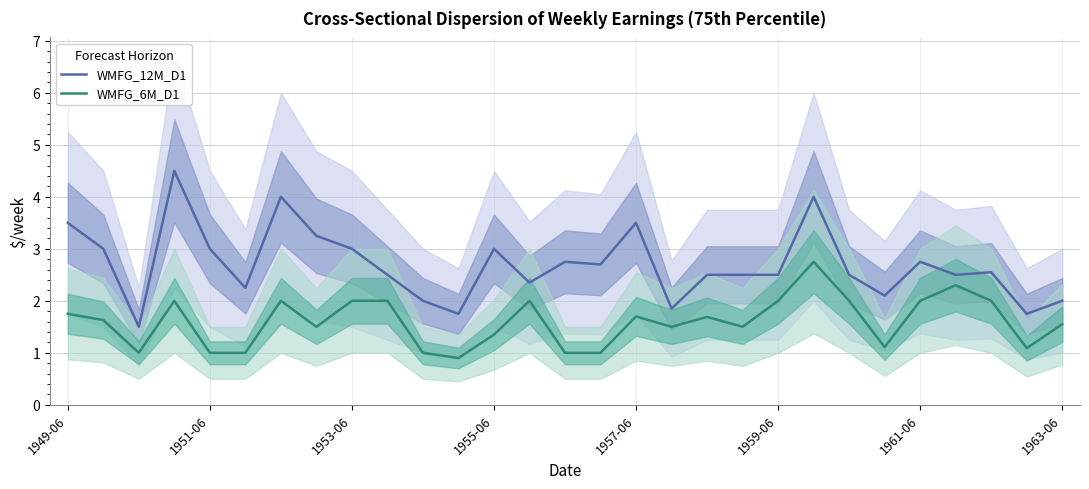

At 25, list the series in order from largest to smallest.

WMFG_12M_D1, WMFG_6M_D1